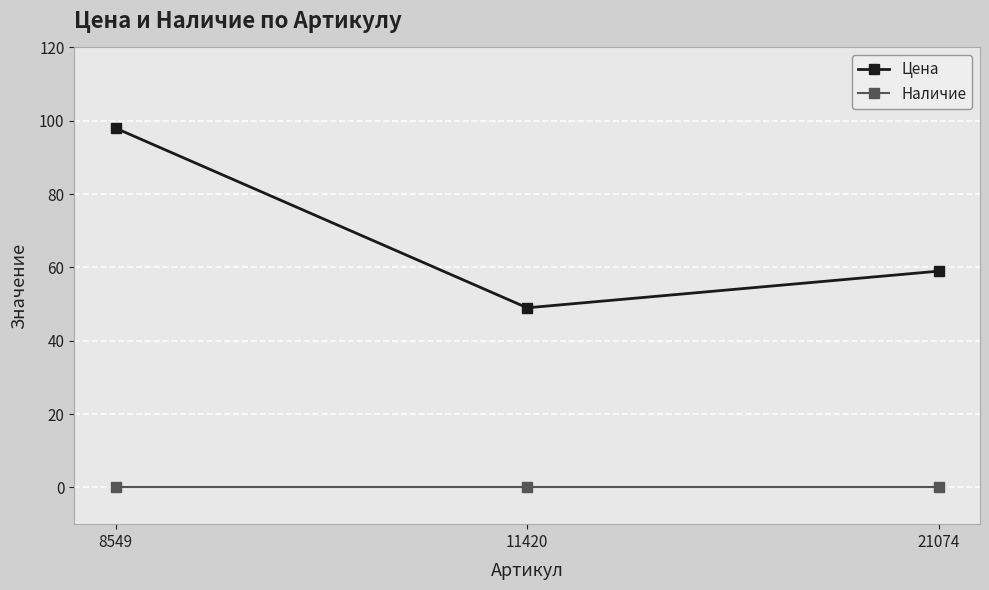

How many lines are shown in the chart?

2